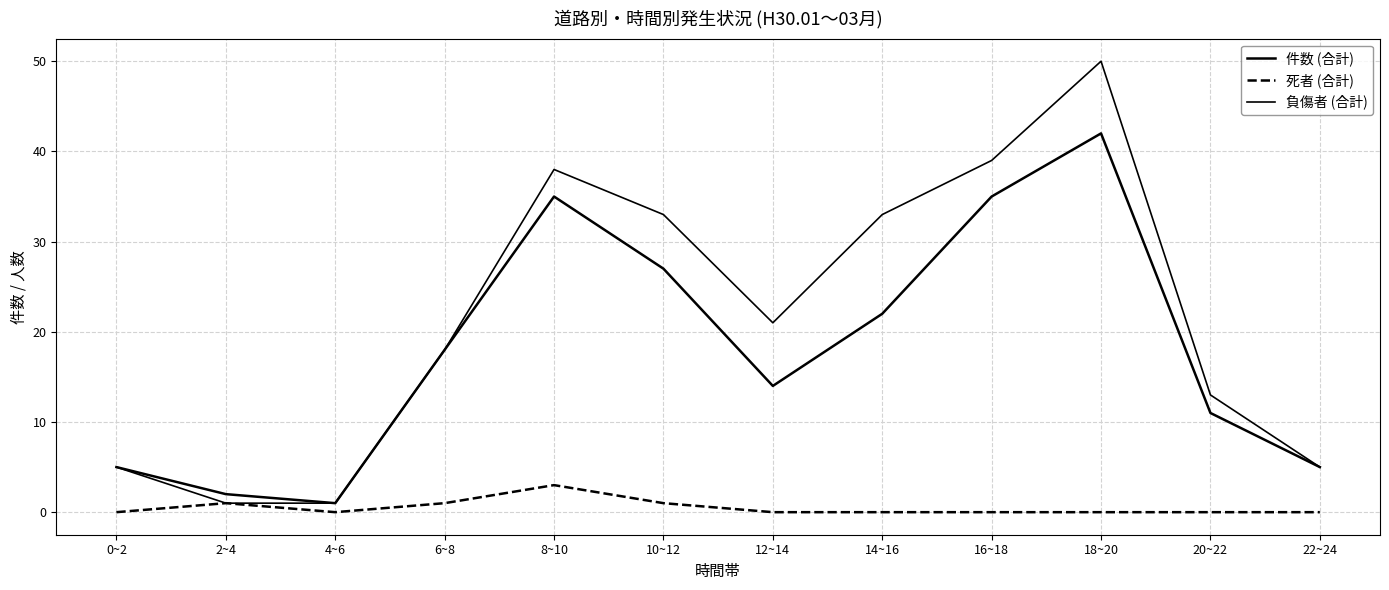

Reading left to right, extract all data points from this chart.

件数 (合計): 0~2=5	2~4=2	4~6=1	6~8=18	8~10=35	10~12=27	12~14=14	14~16=22	16~18=35	18~20=42	20~22=11	22~24=5
死者 (合計): 0~2=0	2~4=1	4~6=0	6~8=1	8~10=3	10~12=1	12~14=0	14~16=0	16~18=0	18~20=0	20~22=0	22~24=0
負傷者 (合計): 0~2=5	2~4=1	4~6=1	6~8=18	8~10=38	10~12=33	12~14=21	14~16=33	16~18=39	18~20=50	20~22=13	22~24=5